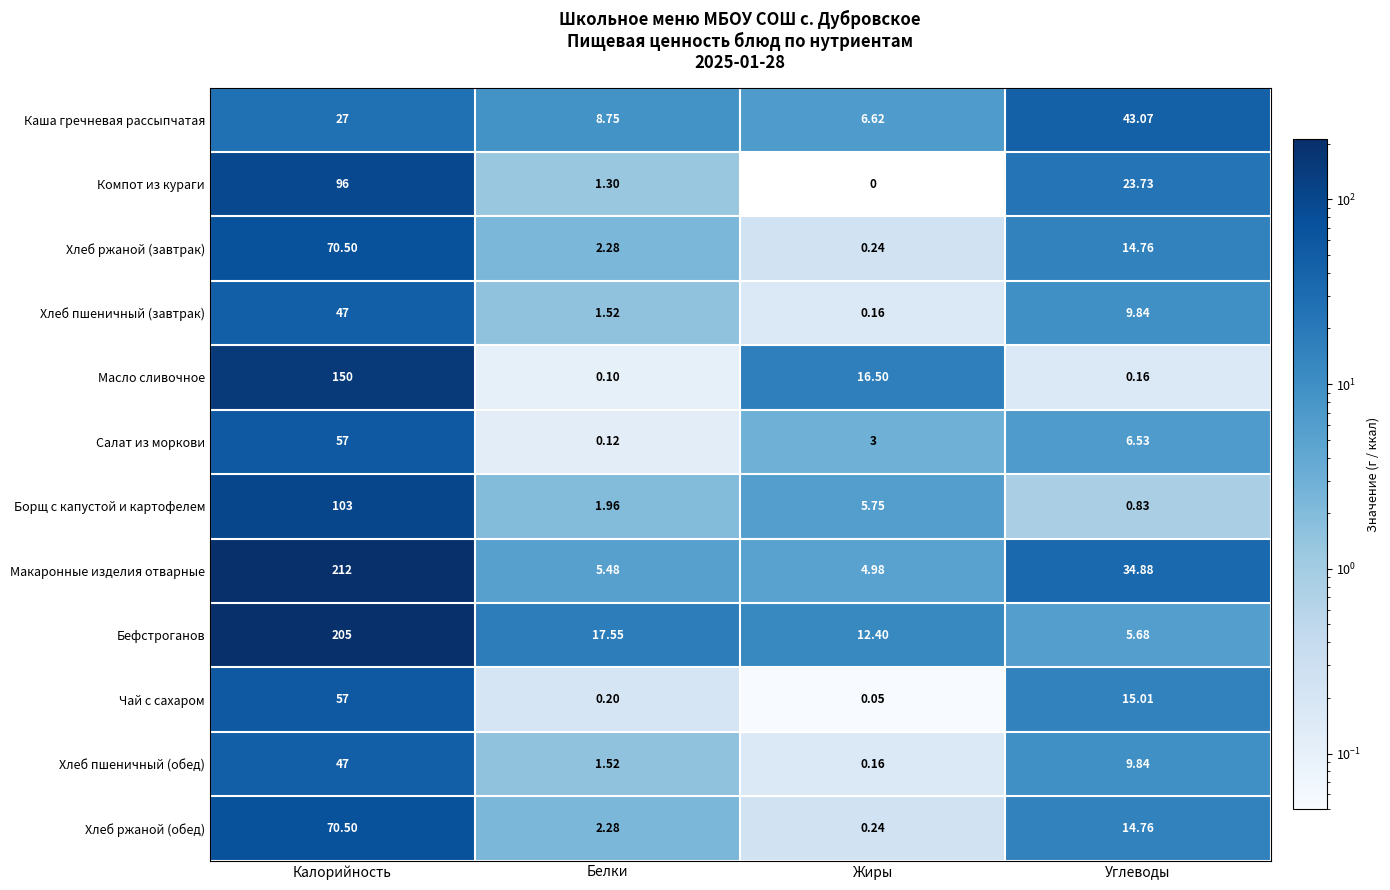

Rank the categories by Чай с сахаром value from highest to lowest.

Калорийность, Углеводы, Белки, Жиры